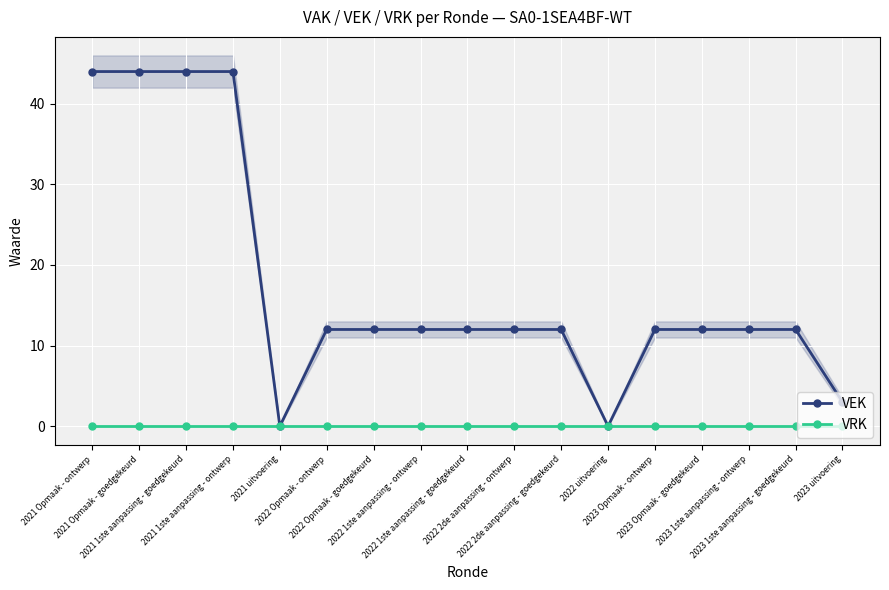

At 2023 uitvoering, list the series in order from smallest to largest.

VRK, VEK